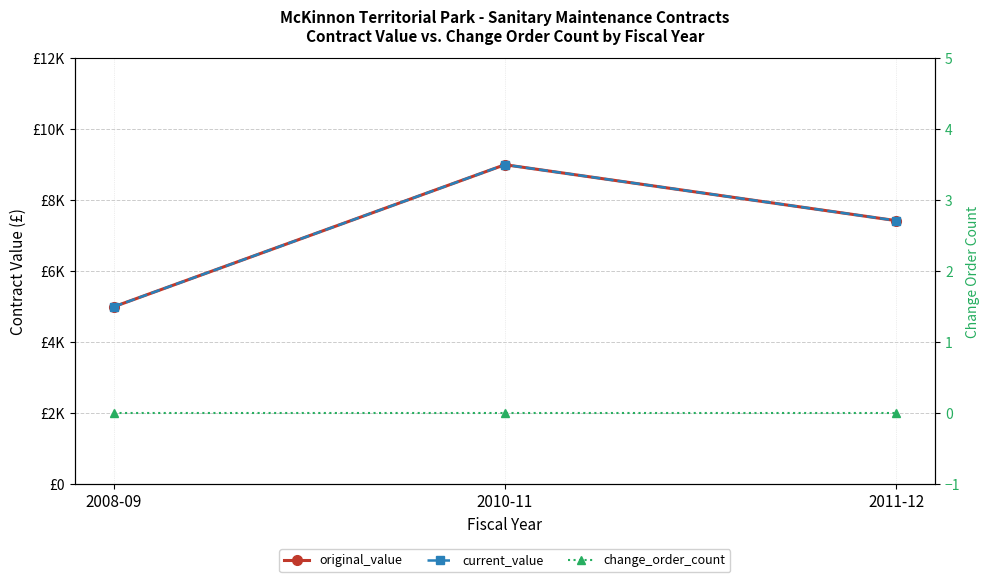

Which series has the widest spread of values?

original_value